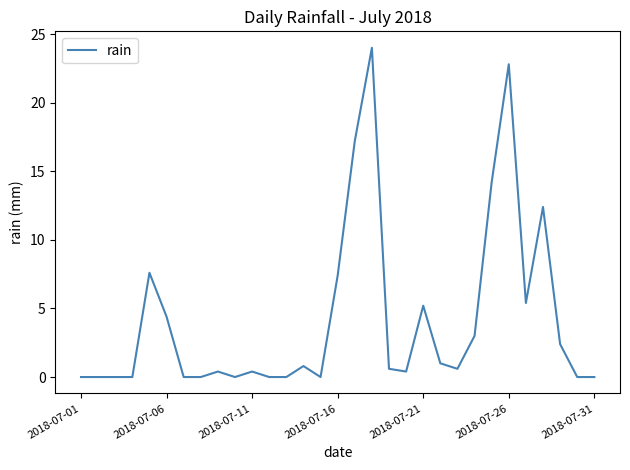

What is the average value?

4.2